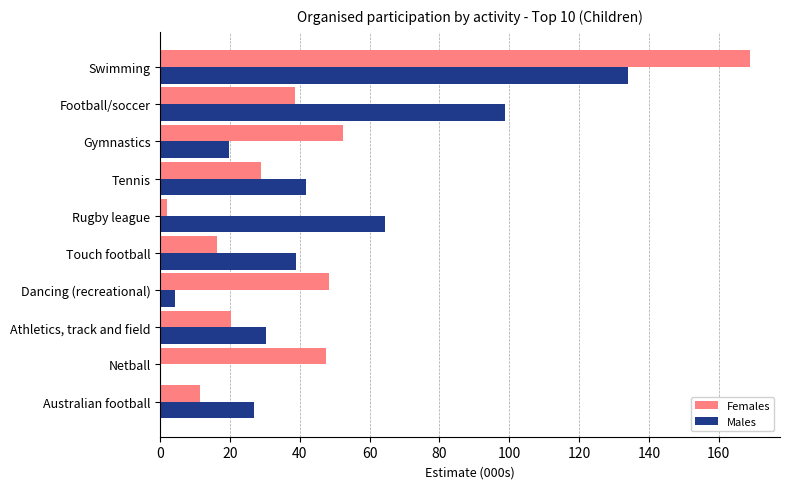

Is it true that Males equals 151.5 at Football/soccer?

False